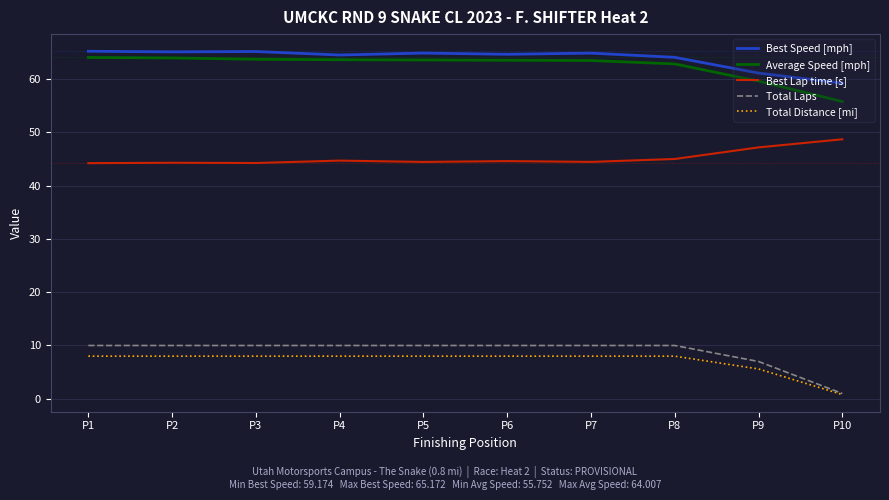

Where is Best Speed [mph] nearest to the value 62?

P9